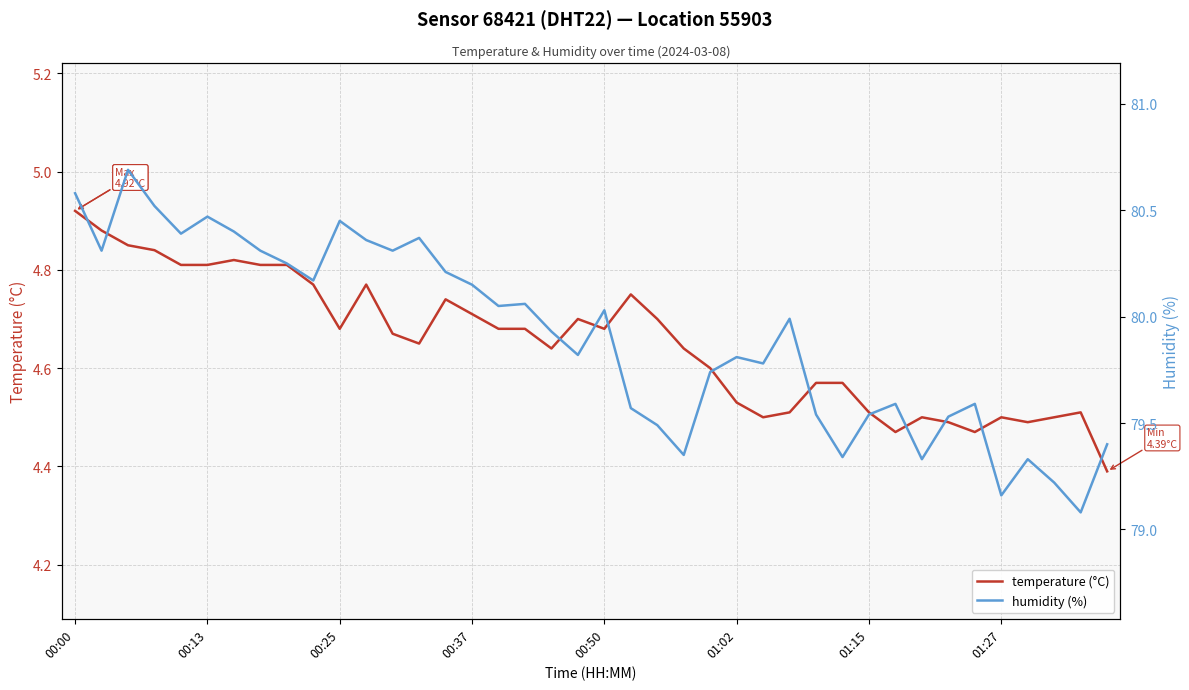

How many lines are shown in the chart?

2